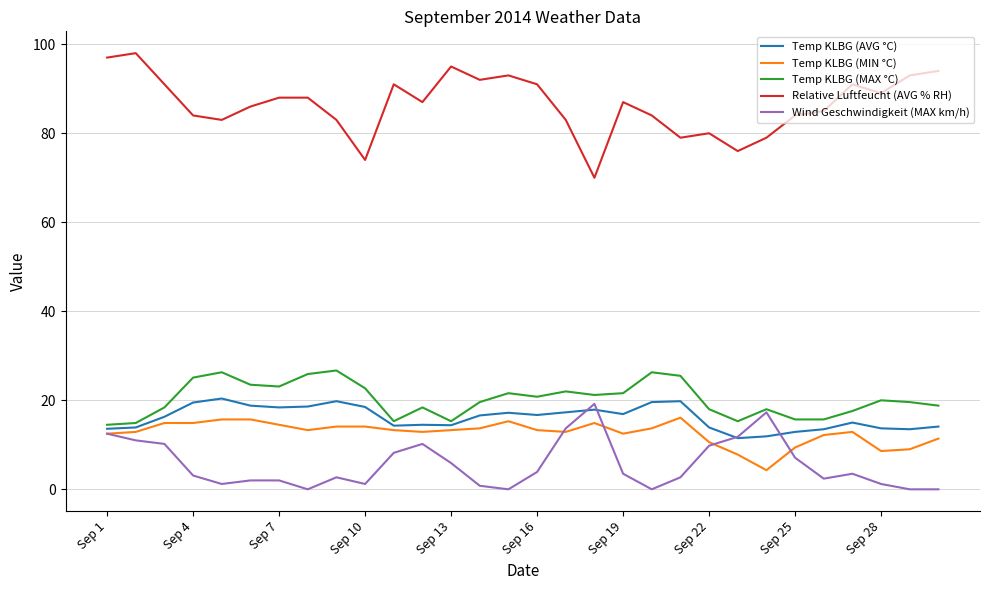

True or false: Relative Luftfeucht (AVG % RH) and Temp KLBG (MAX °C) cross at least once.

False